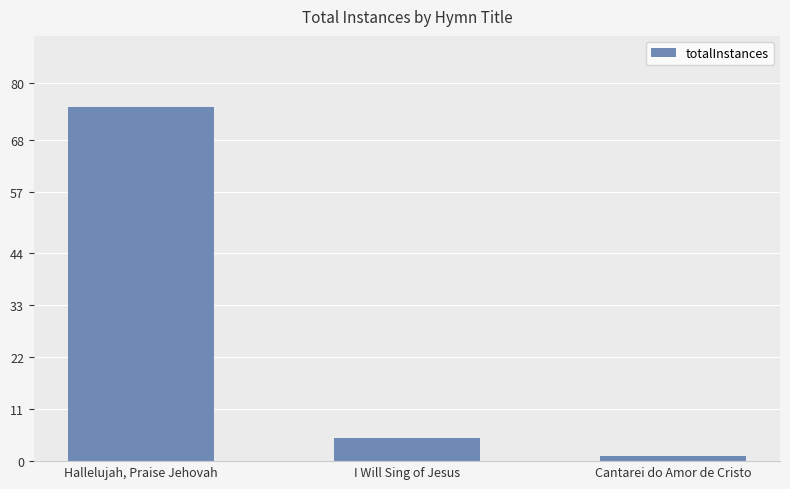

How many data points are less than 5?

1